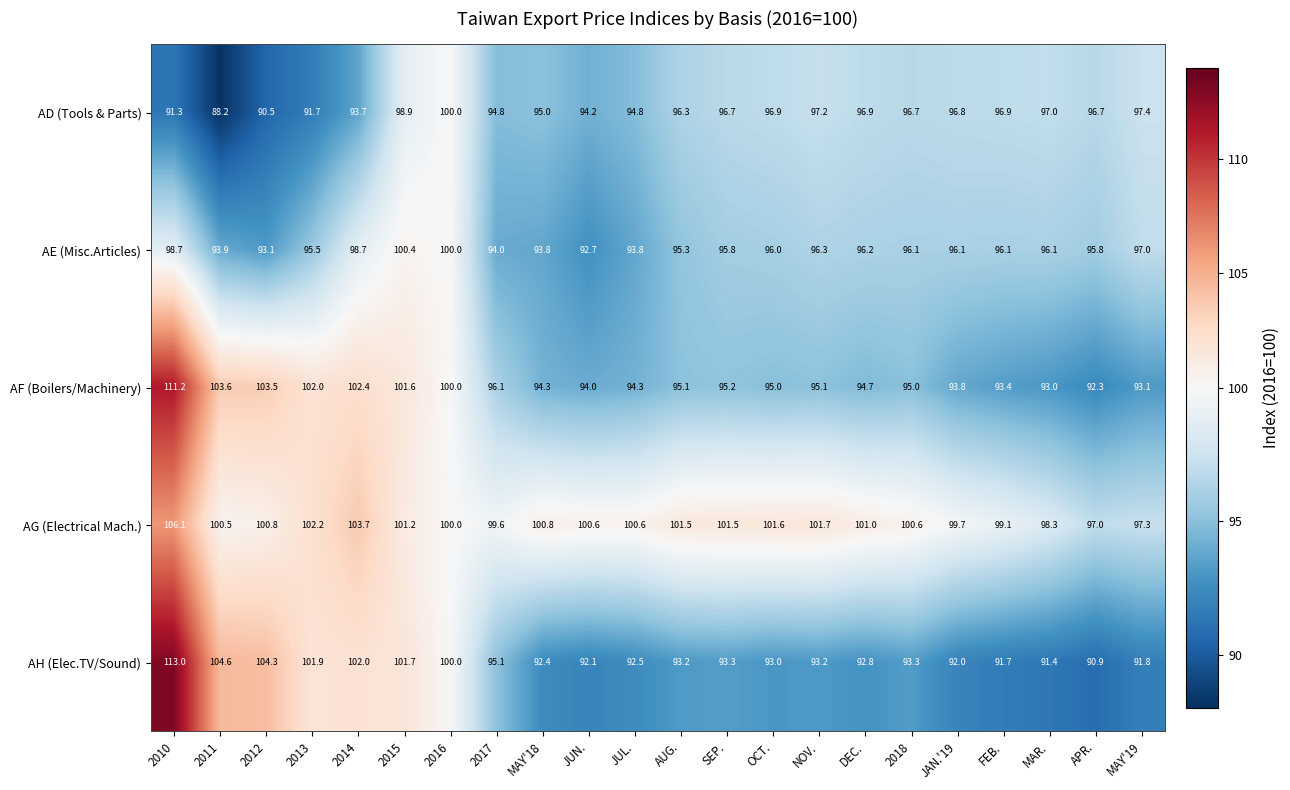

What is the smallest value displayed?

88.2